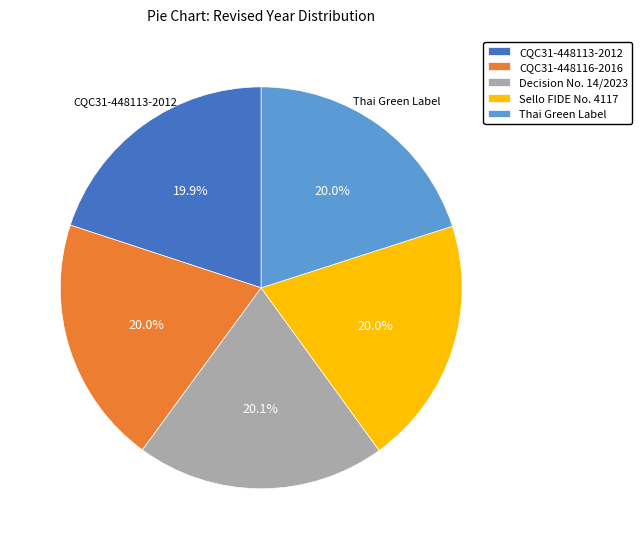

Is the sum of CQC31-448113-2012 and CQC31-448116-2016 greater than half?

No